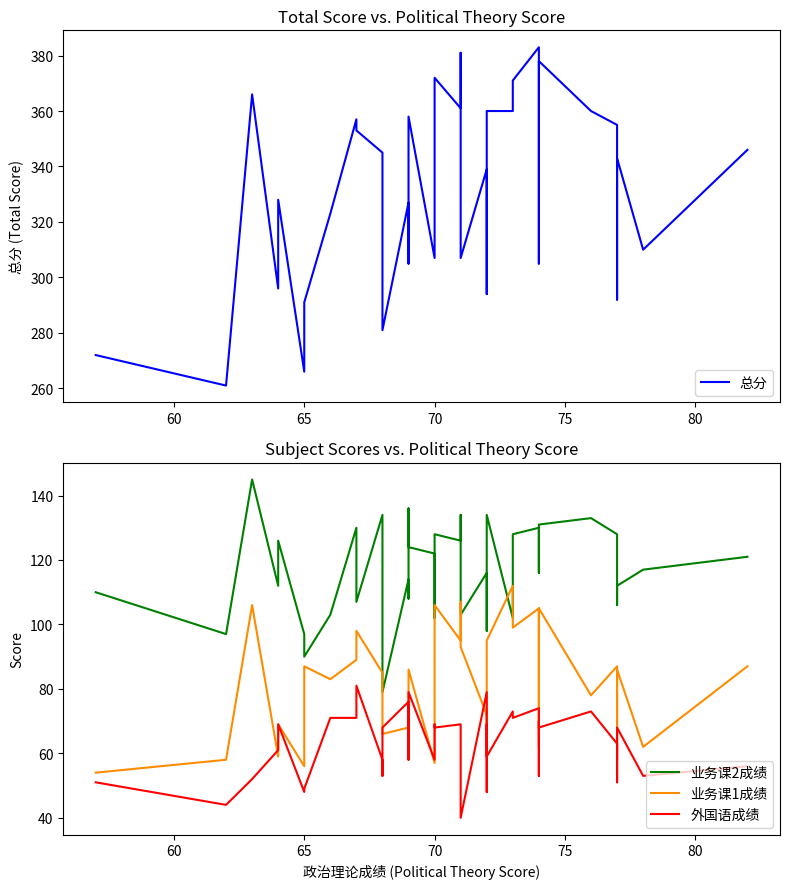

How many intersections are there between 业务课1成绩 and 外国语成绩?

9